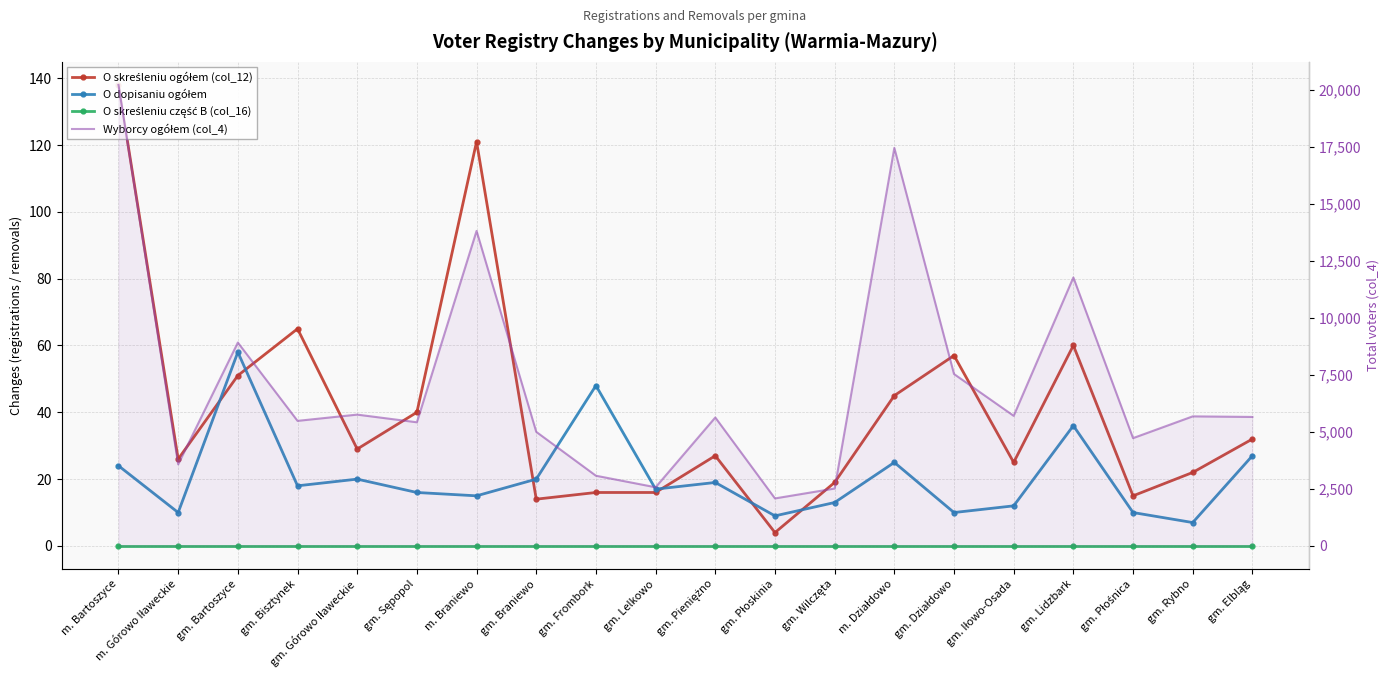

What is the label of the 7th point from the right?

m. Działdowo